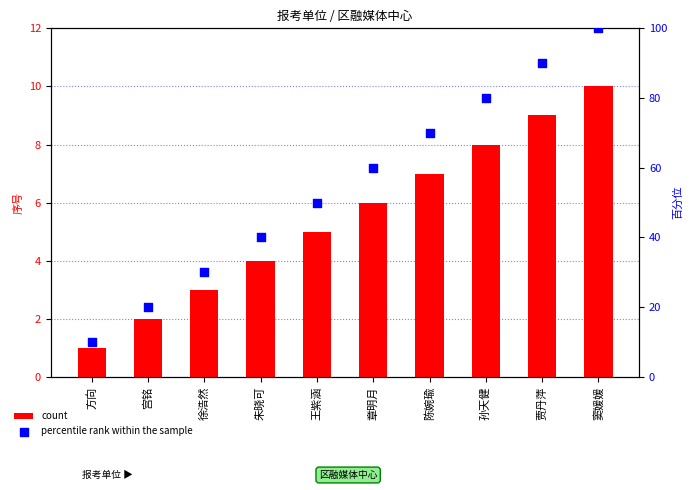

What is the total value across all series at 孙天健?

88